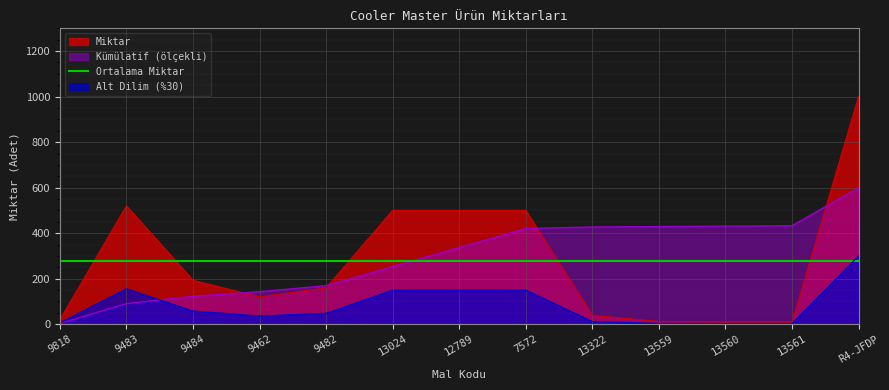

List the labels in order of value, largest first.

R4-JFDP, 9483, 13024, 12789, 7572, 9484, 9482, 9462, 13322, 9818, 13559, 13560, 13561